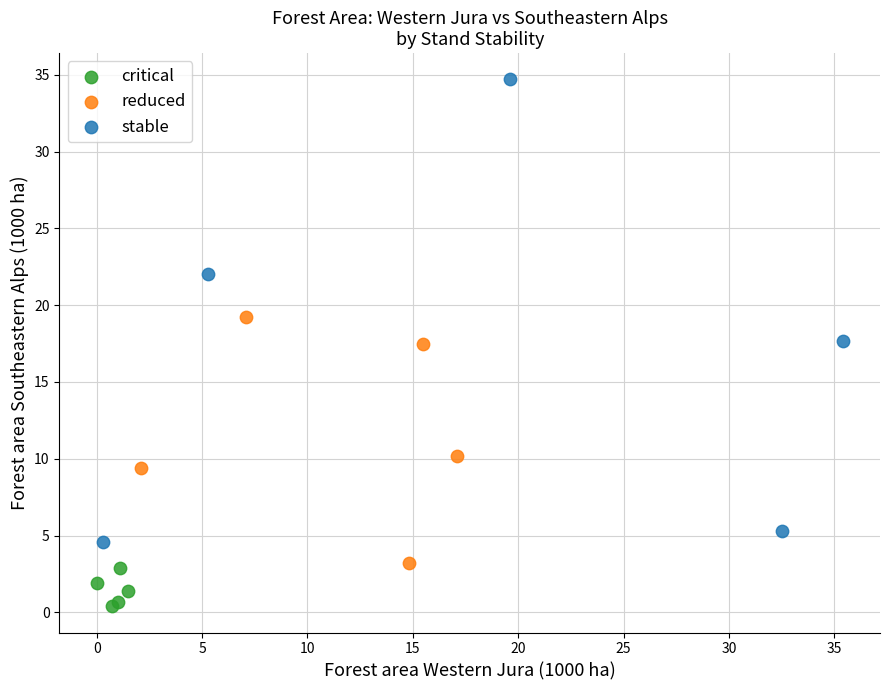

What are all the series names shown in the legend?

critical, reduced, stable